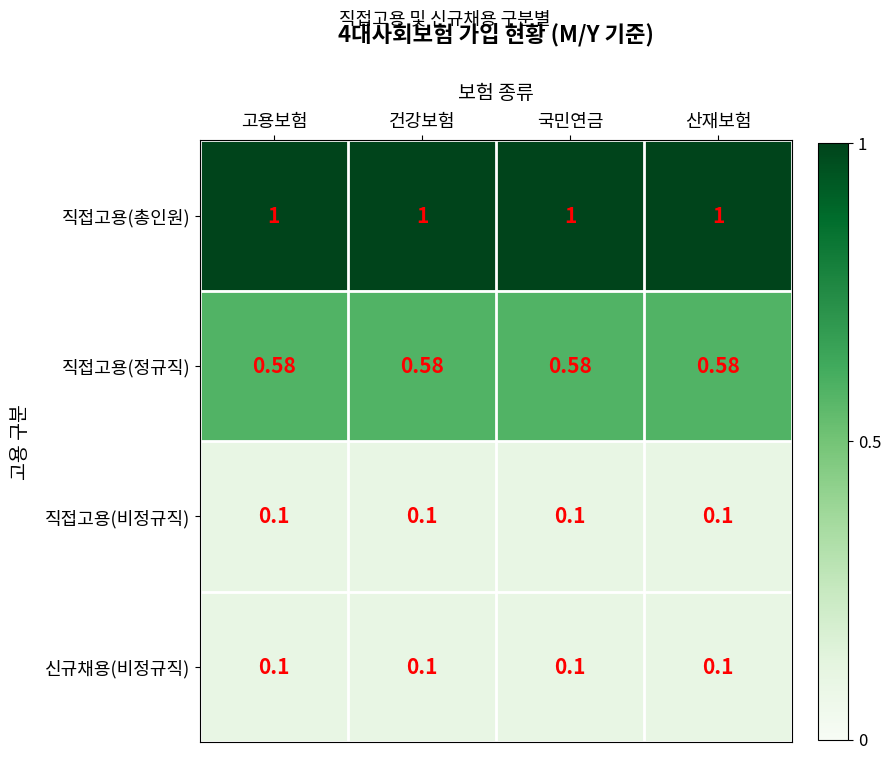

What is the total value across all series at 국민연금?

1.8